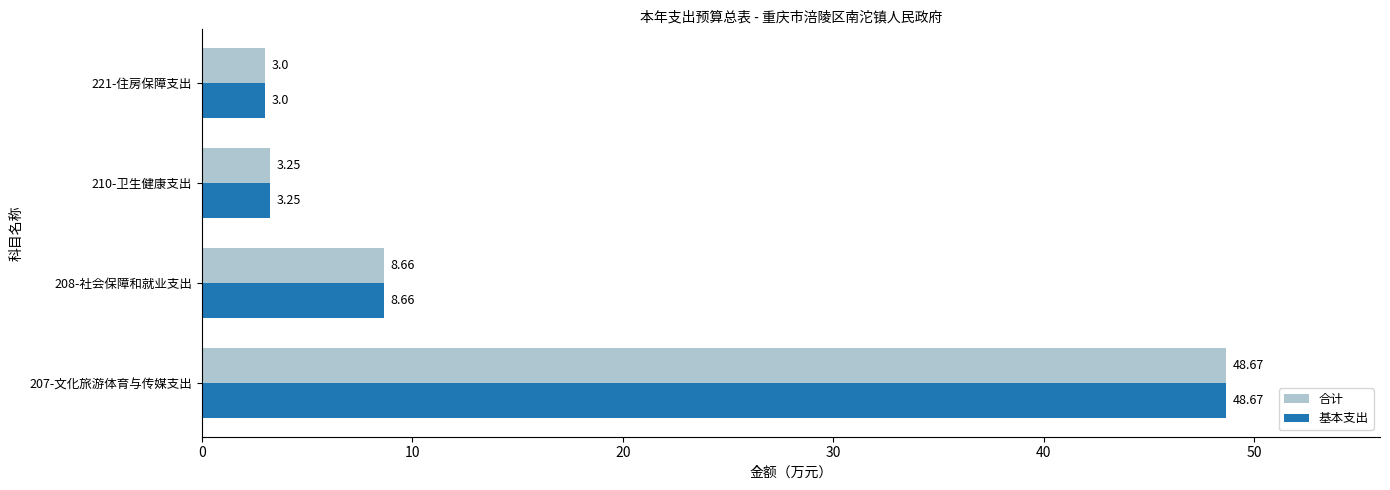

Count the number of data series in this chart.

2